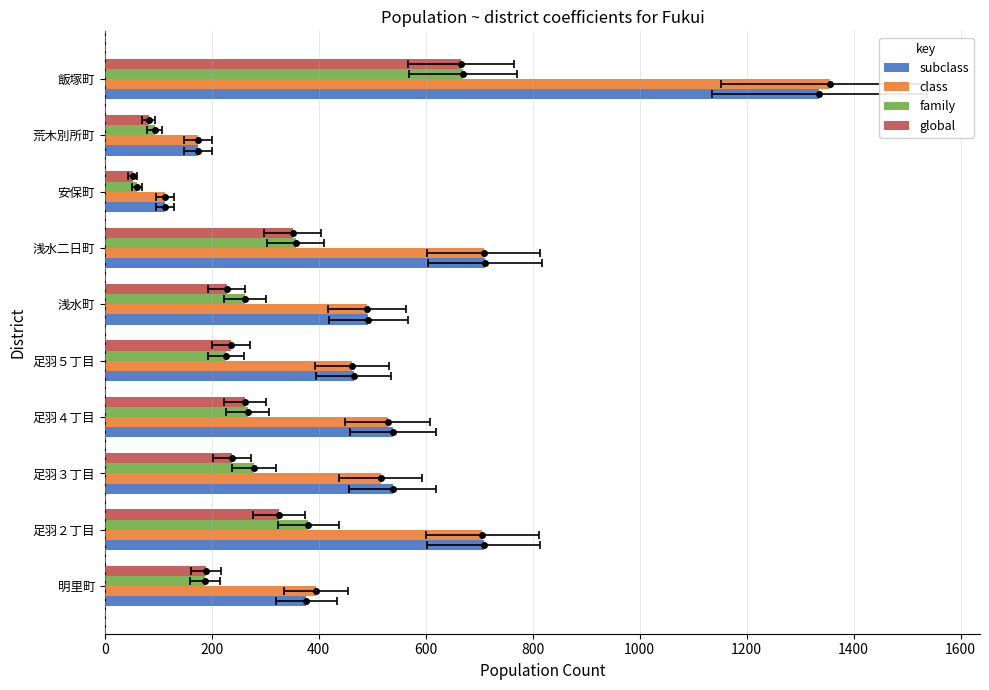

At 飯塚町, list the series in order from smallest to largest.

global, family, subclass, class